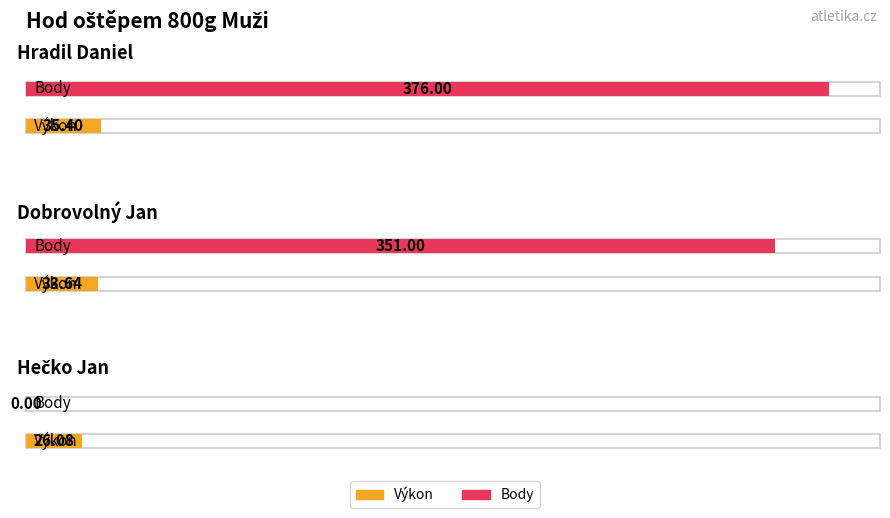

At how many categories does at least one series exceed 337?

2